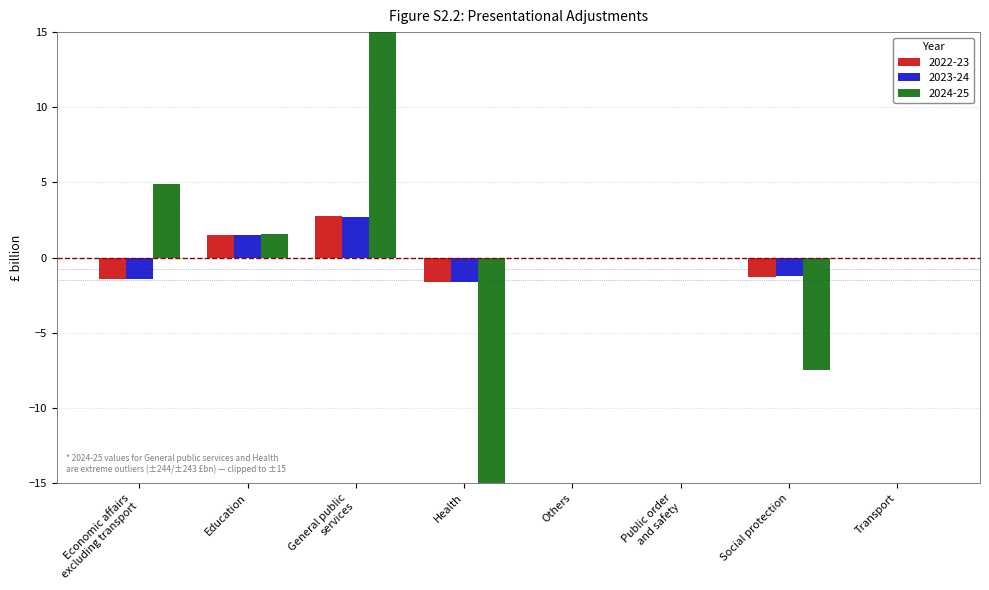

The 2023-24 series shows -1.6 at Health. True or false?

True